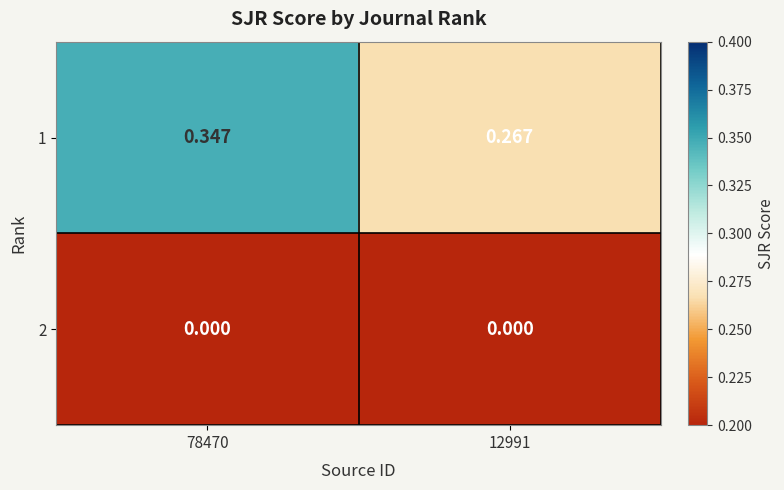

List the series in order of their overall mean, highest first.

1, 2